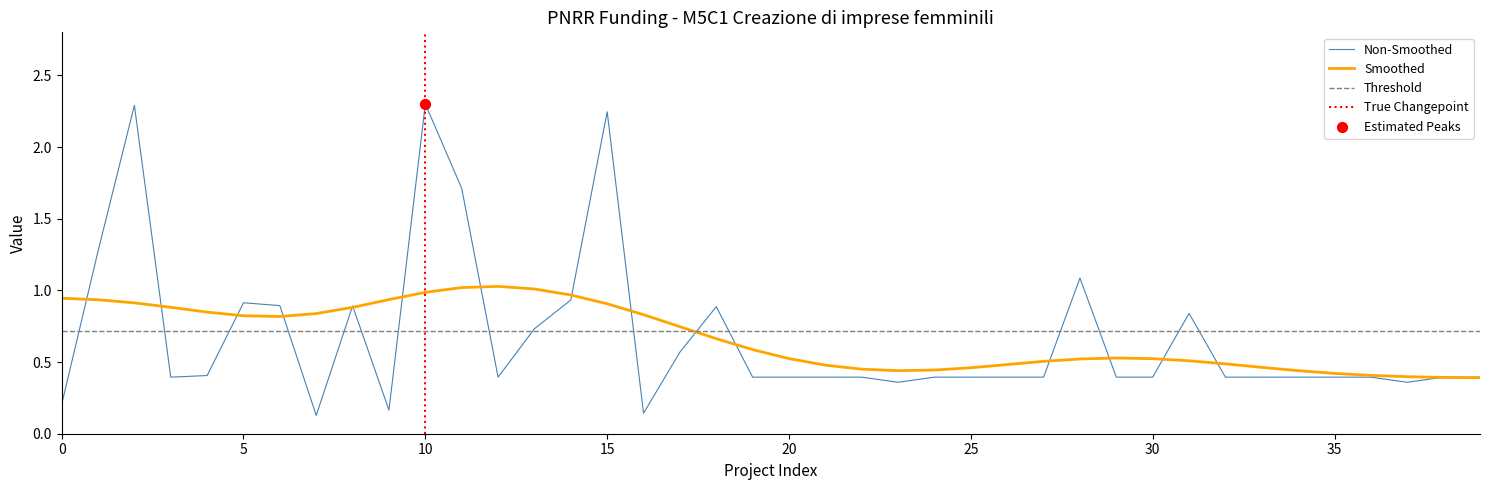

The value of Non-Smoothed at 5 is 0.9. True or false?

True